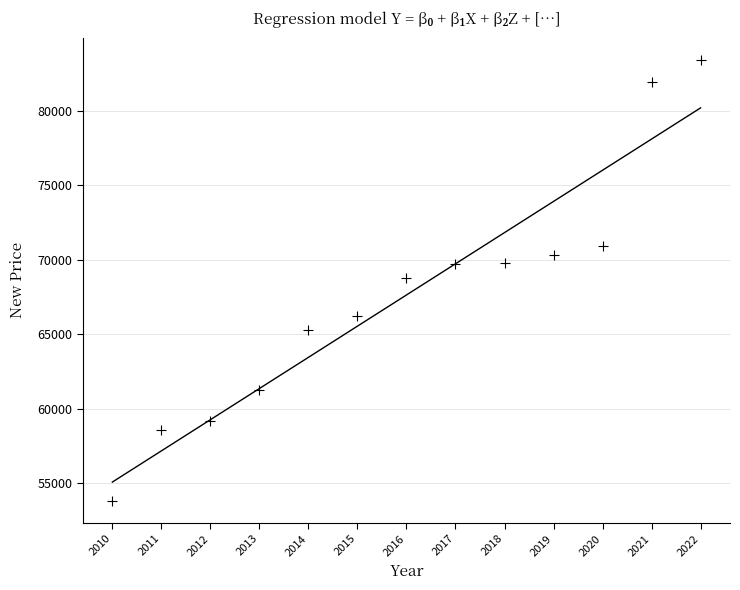

What is the range of Y values (max minus min)?

29637